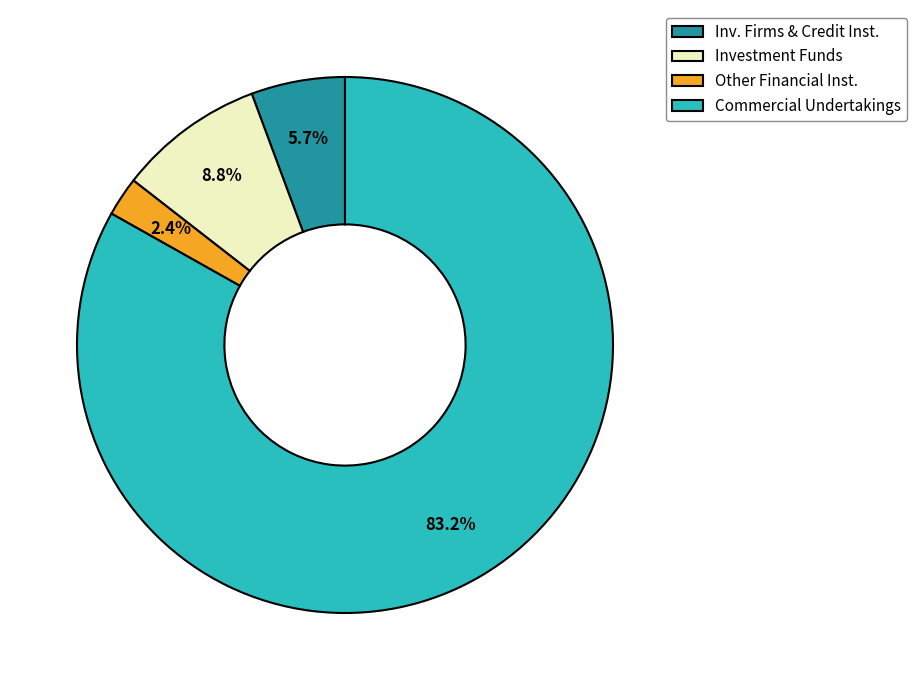

Which has a higher value, Commercial Undertakings or Investment Funds?

Commercial Undertakings